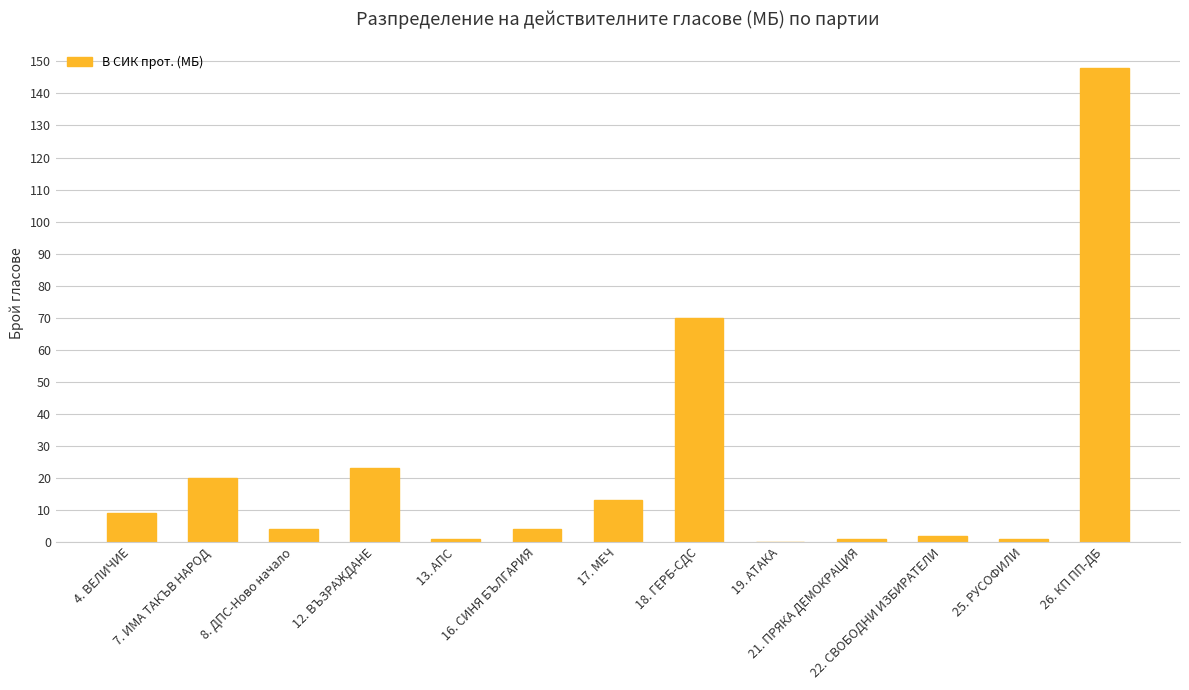

What is the greatest value displayed?

148